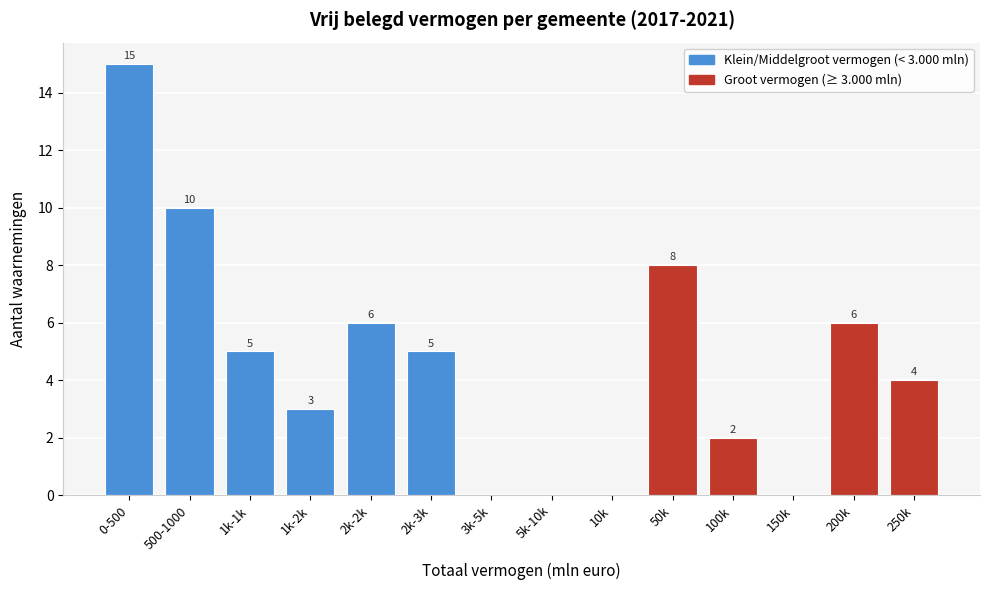

Reading left to right, extract all data points from this chart.

0-500=15	500-1000=10	1k-1k=5	1k-2k=3	2k-2k=6	2k-3k=5	3k-5k=0	5k-10k=0	10k=0	50k=8	100k=2	150k=0	200k=6	250k=4